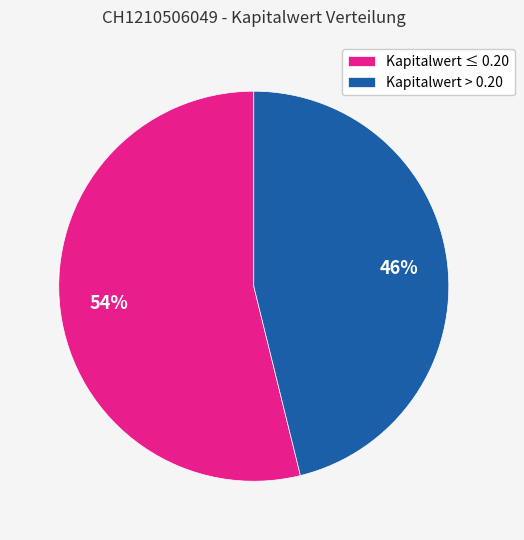

Rank the categories by value from lowest to highest.

Kapitalwert > 0.20, Kapitalwert ≤ 0.20